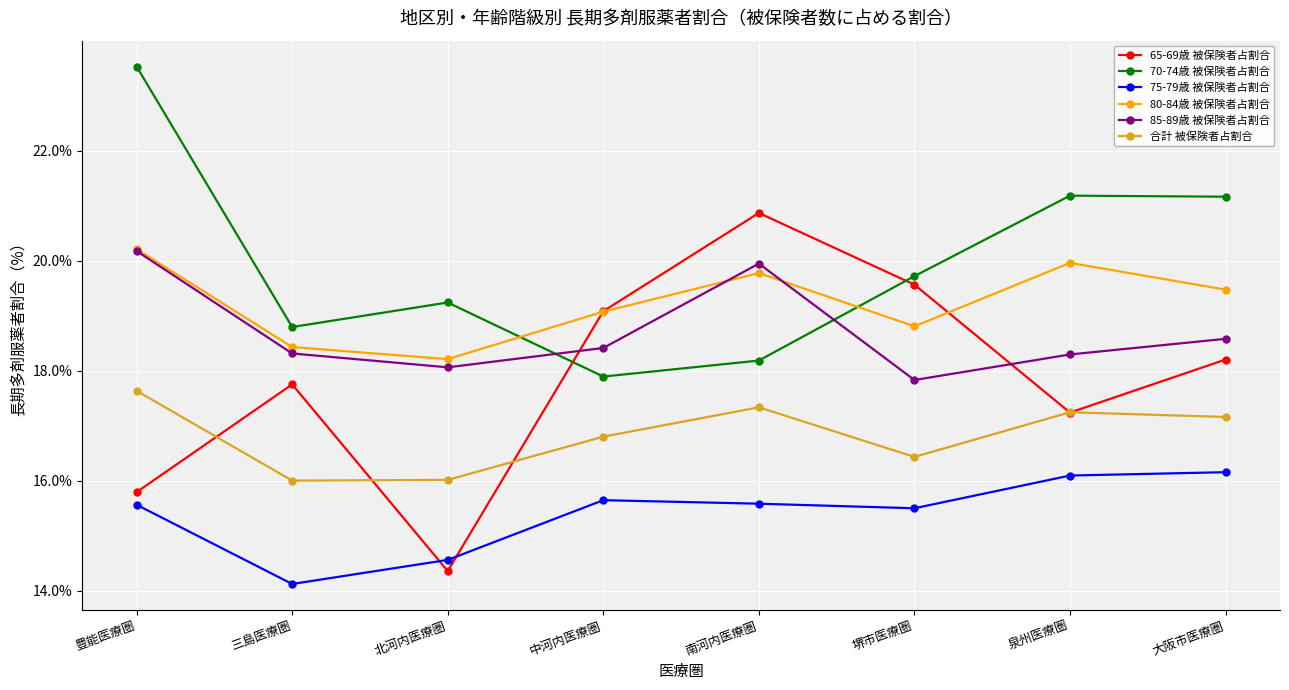

What is the difference between the highest and lowest values at 豊能医療圏?

8.0